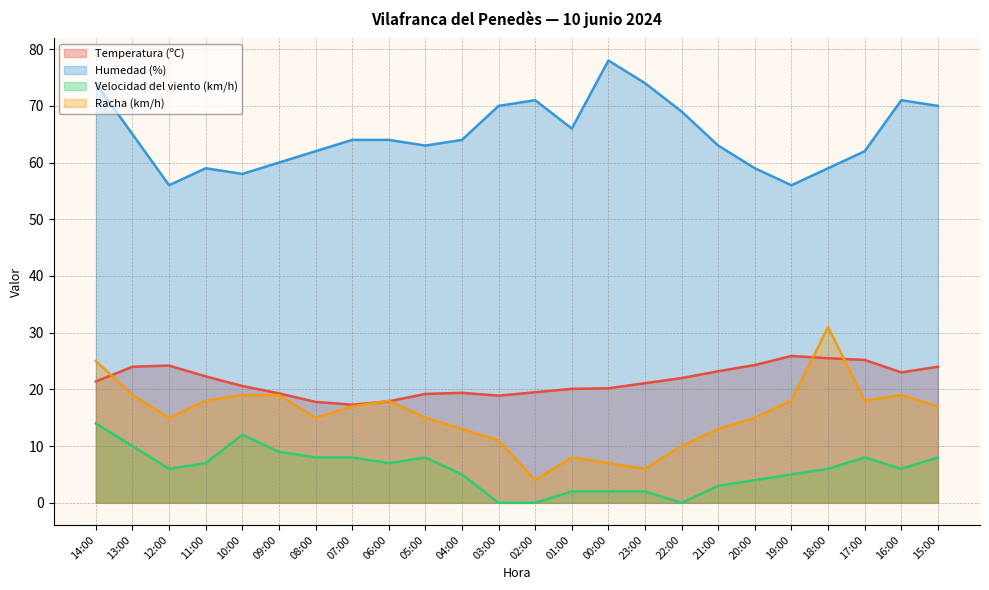

The value of Velocidad del viento (km/h) at 22:00 is -8.5. True or false?

False